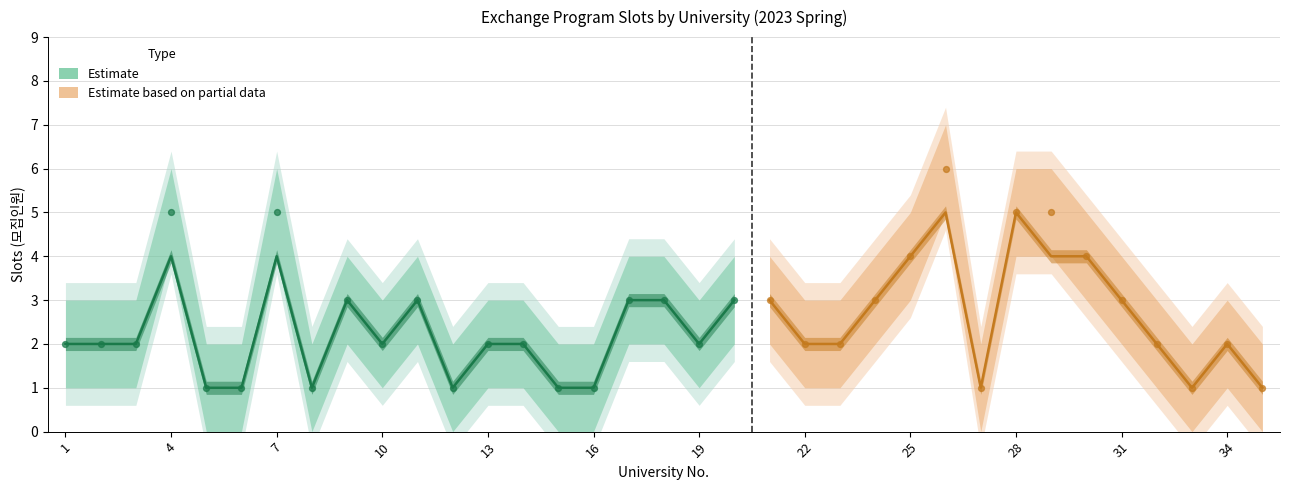

At which category is the sum across all series the highest?

26